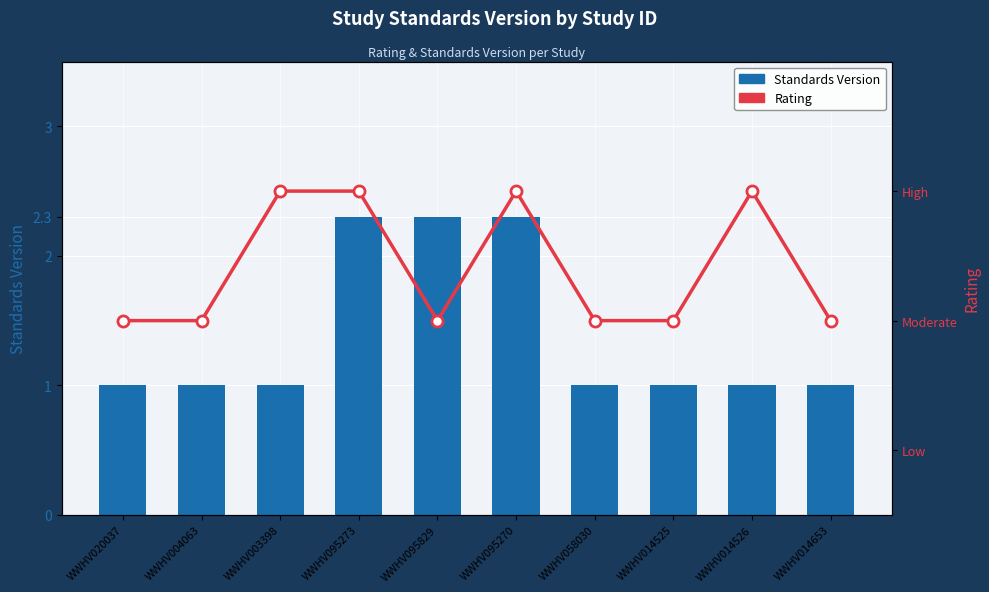

What are all the series names shown in the legend?

Standards Version, Rating